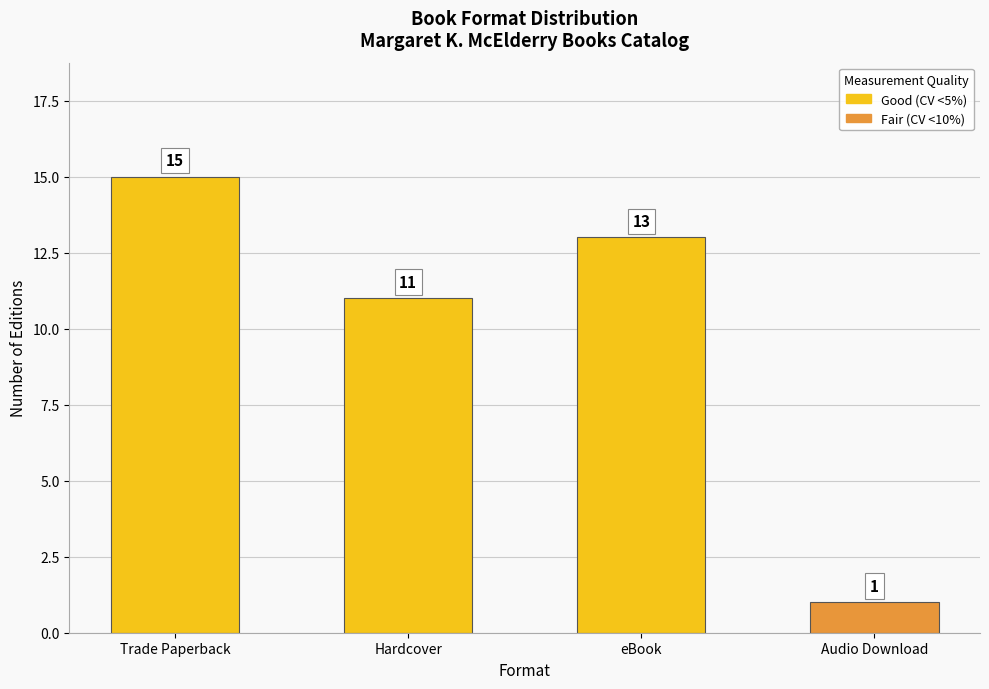

True or false: the data shows 11 at Hardcover.

True